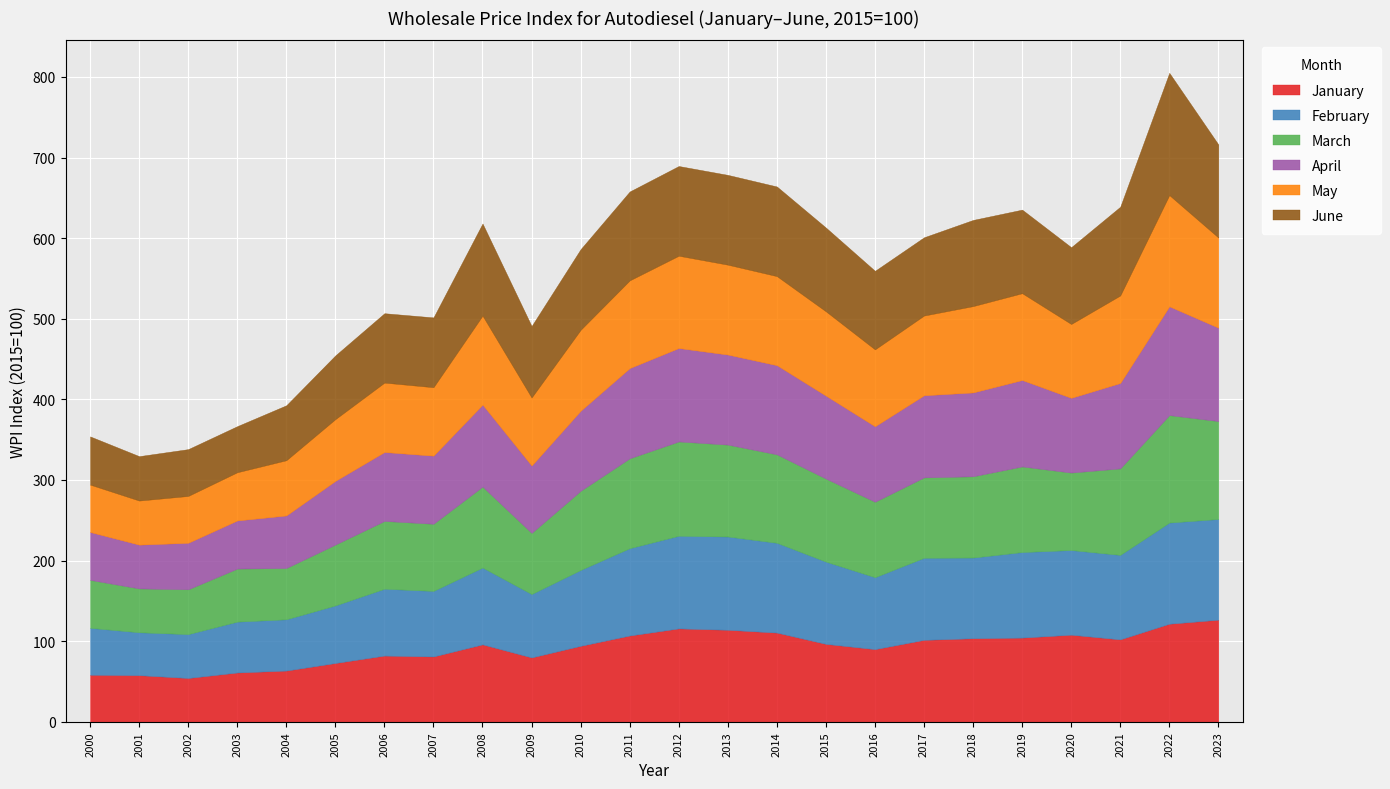

The value of May at 2015 is 104.6. True or false?

True